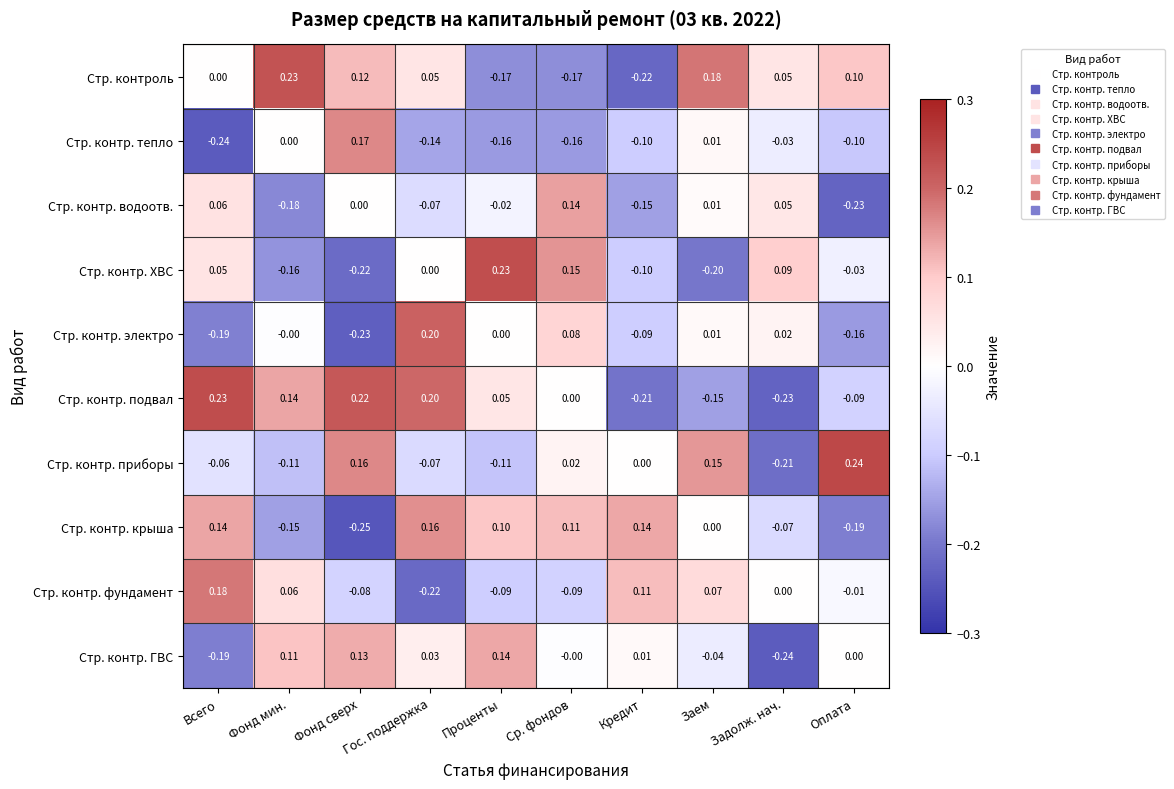

Rank the categories by Стр. контр. водоотв. value from highest to lowest.

Ср. фондов, Всего, Задолж. нач., Заем, Фонд сверх, Проценты, Гос. поддержка, Кредит, Фонд мин., Оплата